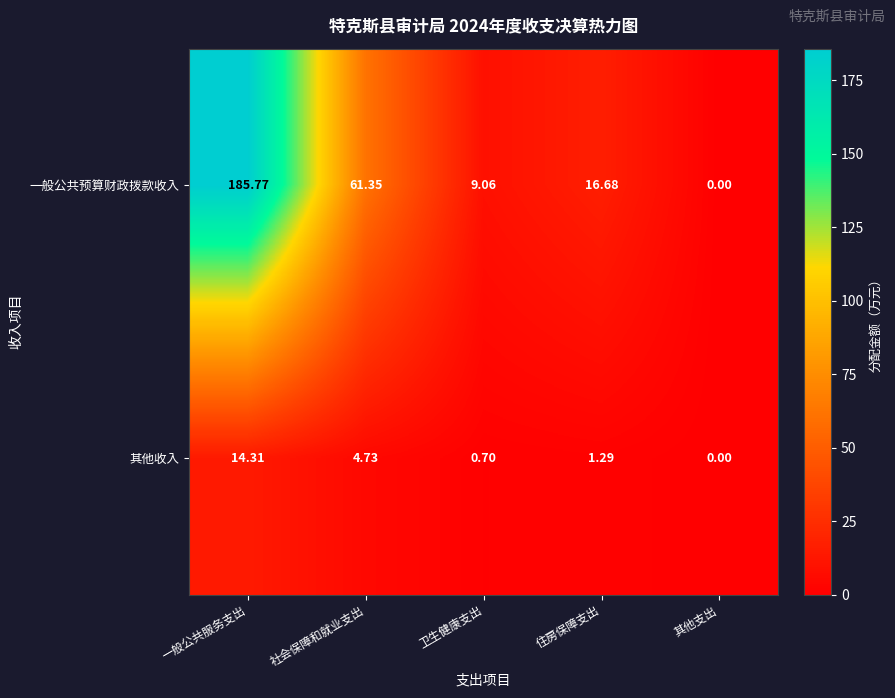

List the series in order of their overall mean, lowest first.

其他收入, 一般公共预算财政拨款收入